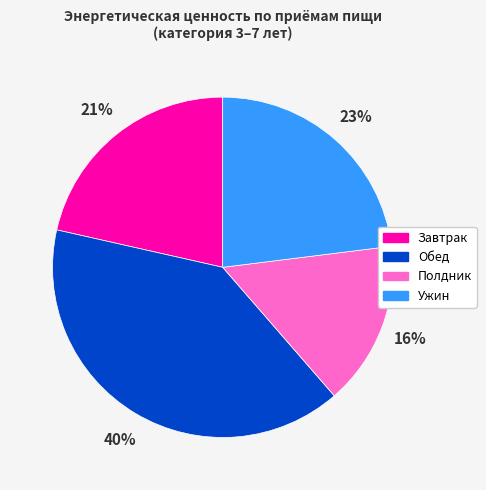

To the nearest percent, what is the difference between the largest and smallest slice percentages?

24%